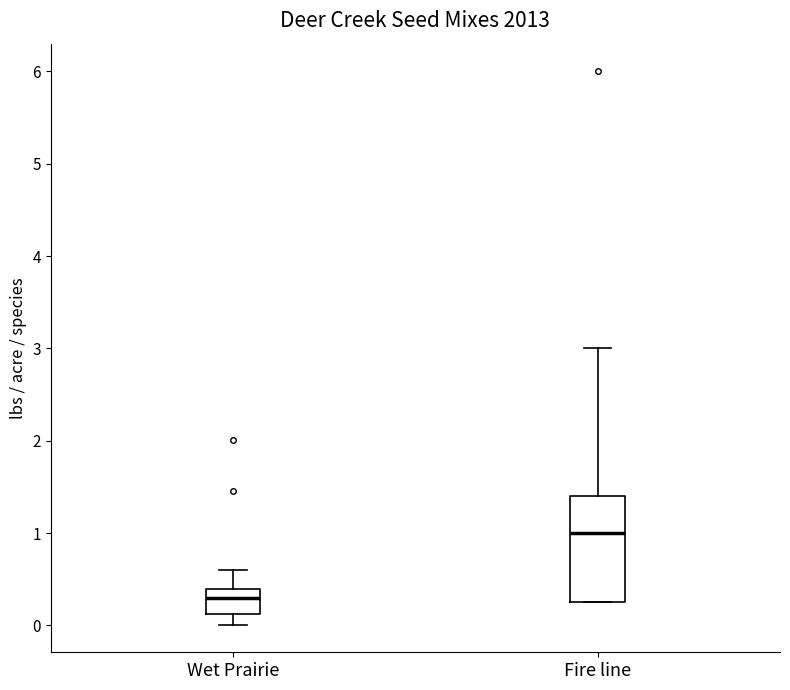

Reading left to right, transcribe this box plot: for each box, give where its median line is, the range the box spans, and where its two whiskers end, as read against the y-axis. The values are not printed on the chart, so give them approximately, as read against the axis.

Wet Prairie: median 0.3, box 0.1 to 0.4, whiskers 0.0 to 0.6
Fire line: median 1.0, box 0.3 to 1.4, whiskers 0.3 to 3.0